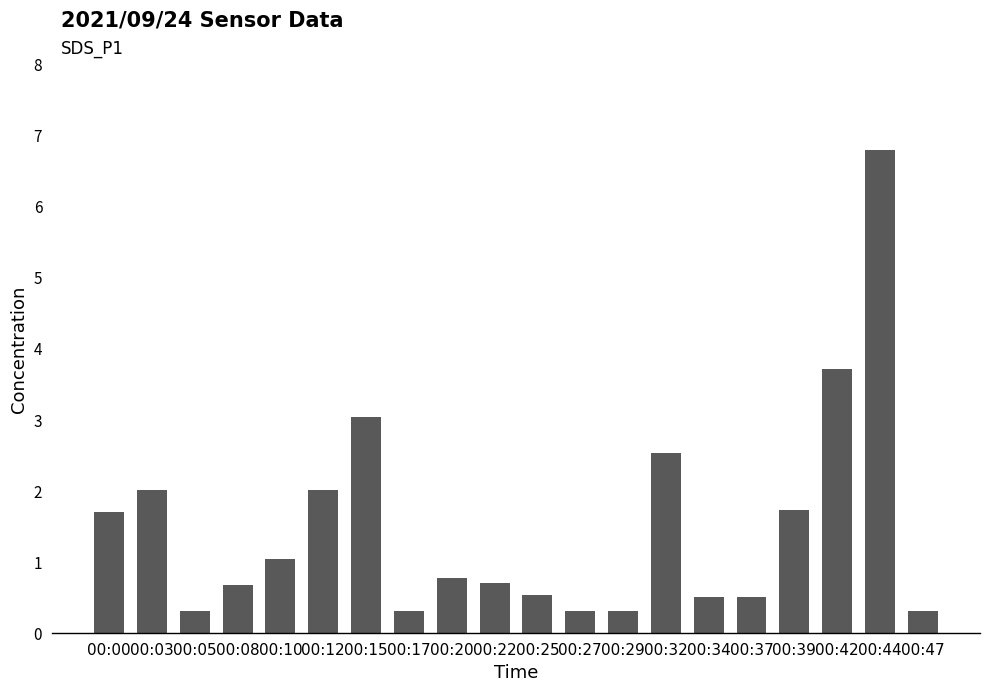

The value at 00:12 is 2.0. True or false?

True